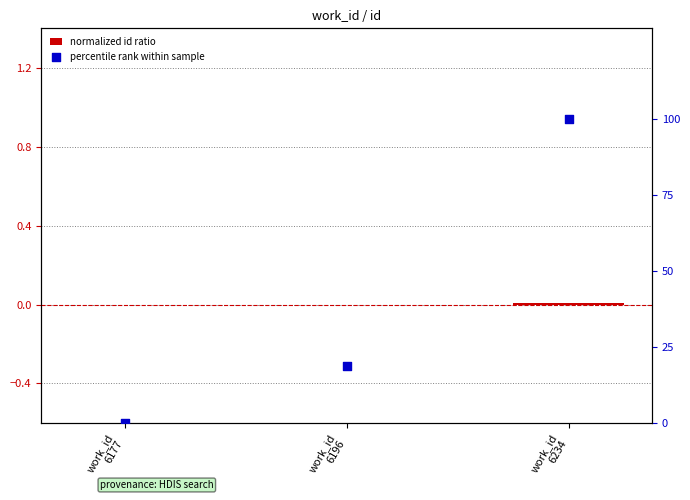

What is the total value across all series at work_id
6234?

100.0